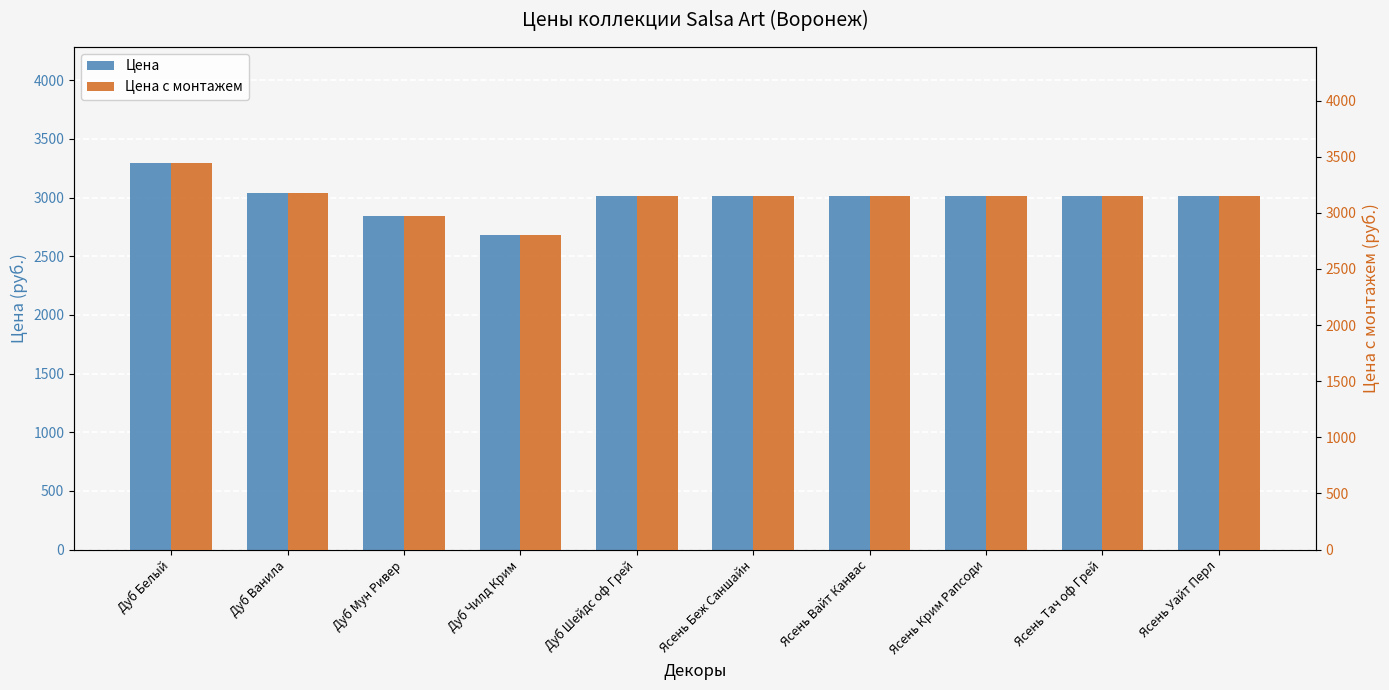

What is the label of the 6th bar from the right?

Дуб Шейдс оф Грей